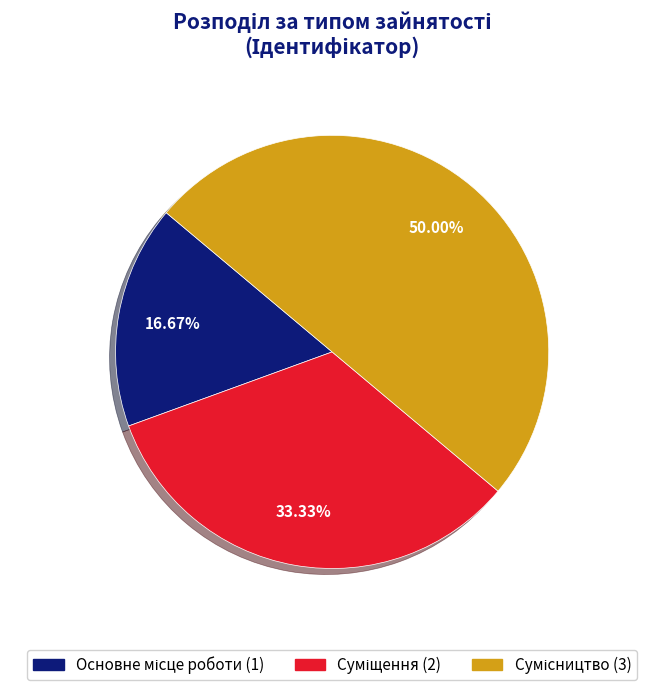

Is it true that Основне місце роботи is 17% of the pie?

True